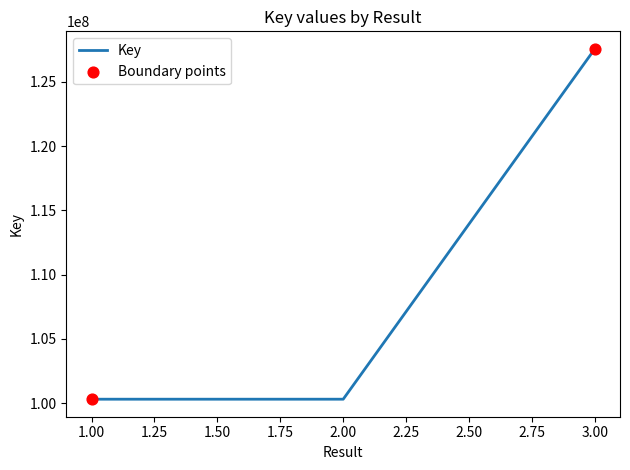

Approximately how many times larger is the value at 3 compared to 3?

1.0